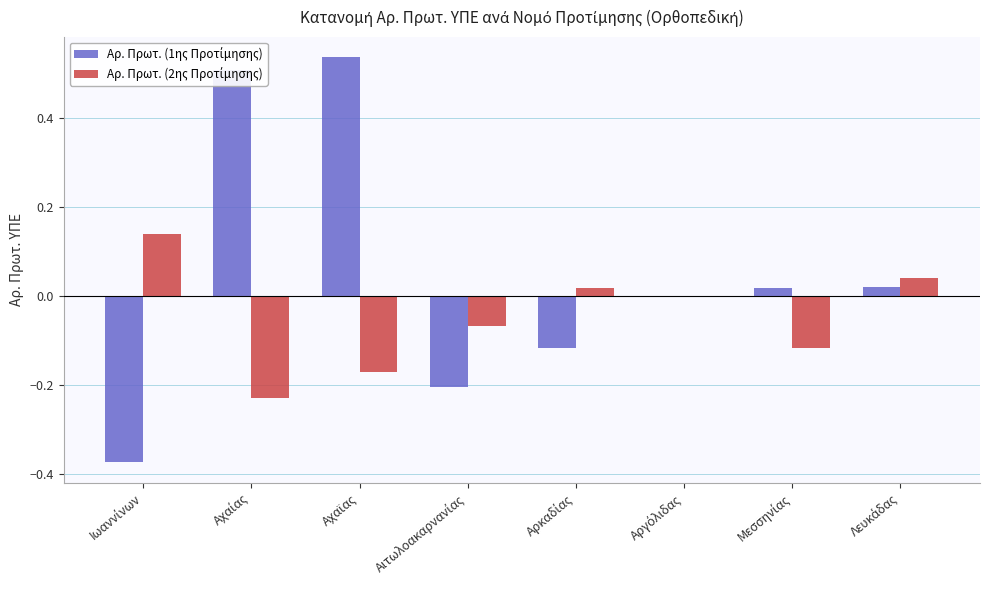

Reading left to right, transcribe all the data shown in this chart.

Αρ. Πρωτ. (1ης Προτίμησης): -0.4	0.5	0.5	-0.2	-0.1	-0.0	0.0	0.0
Αρ. Πρωτ. (2ης Προτίμησης): 0.1	-0.2	-0.2	-0.1	0.0	-0.0	-0.1	0.0